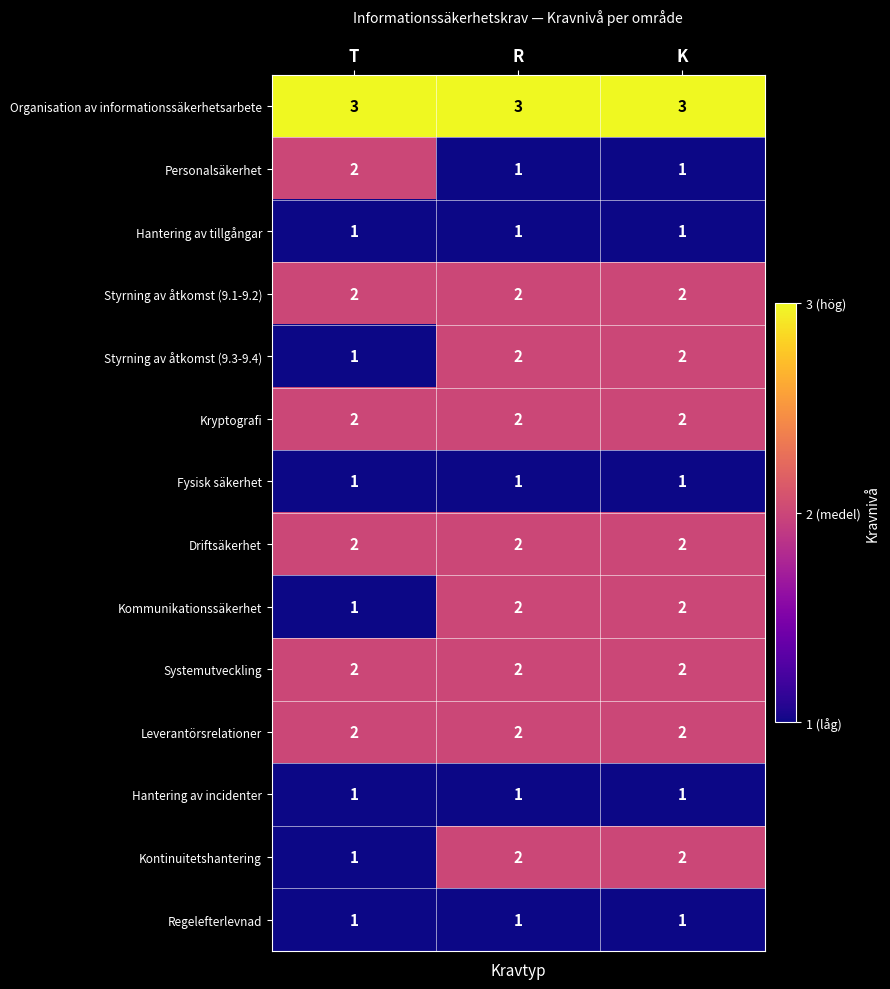

Where is Styrning av åtkomst (9.3-9.4) nearest to the value 1?

T